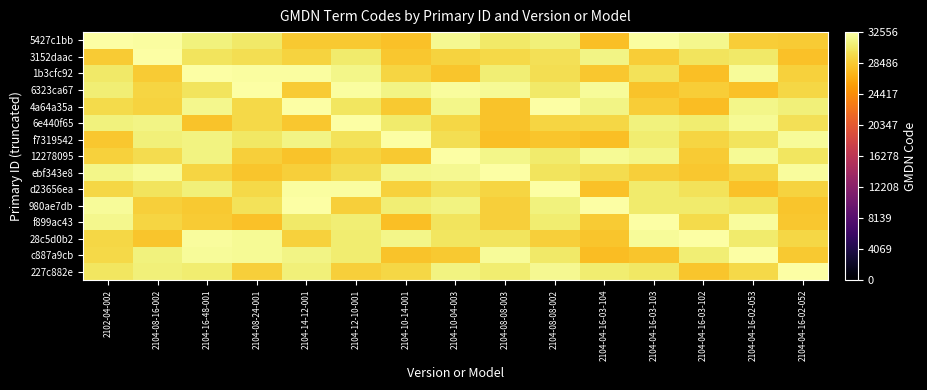

Count the number of data series in this chart.

15